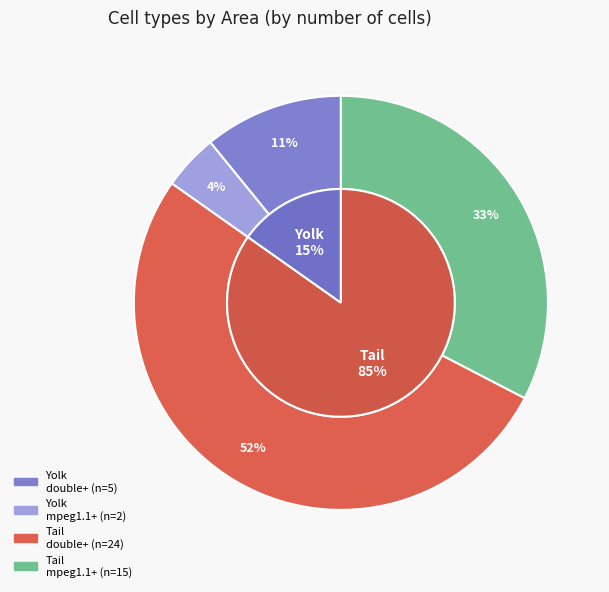

How many segments does this pie chart have?

4